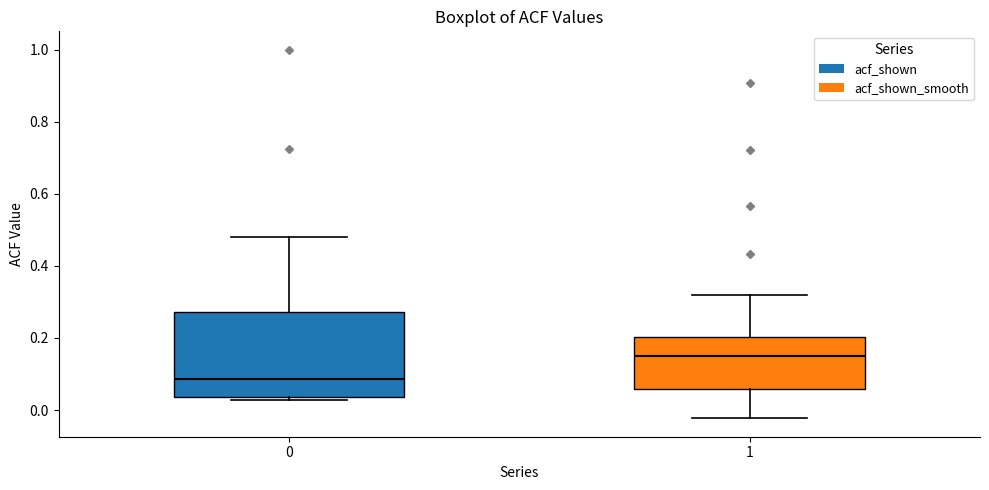

Comparing the boxes themselves (not the whiskers), which one is the tallest?

0